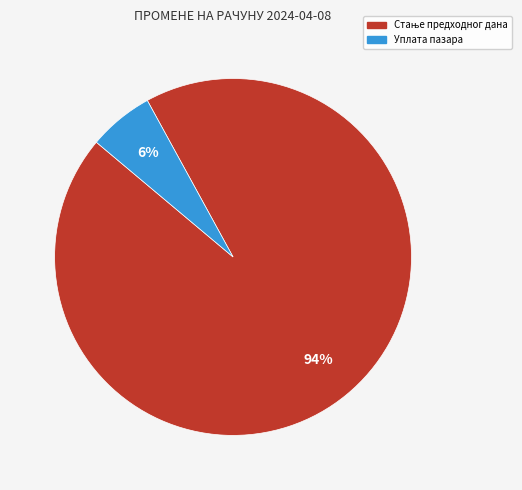

To the nearest percent, what is the average slice percentage?

50%